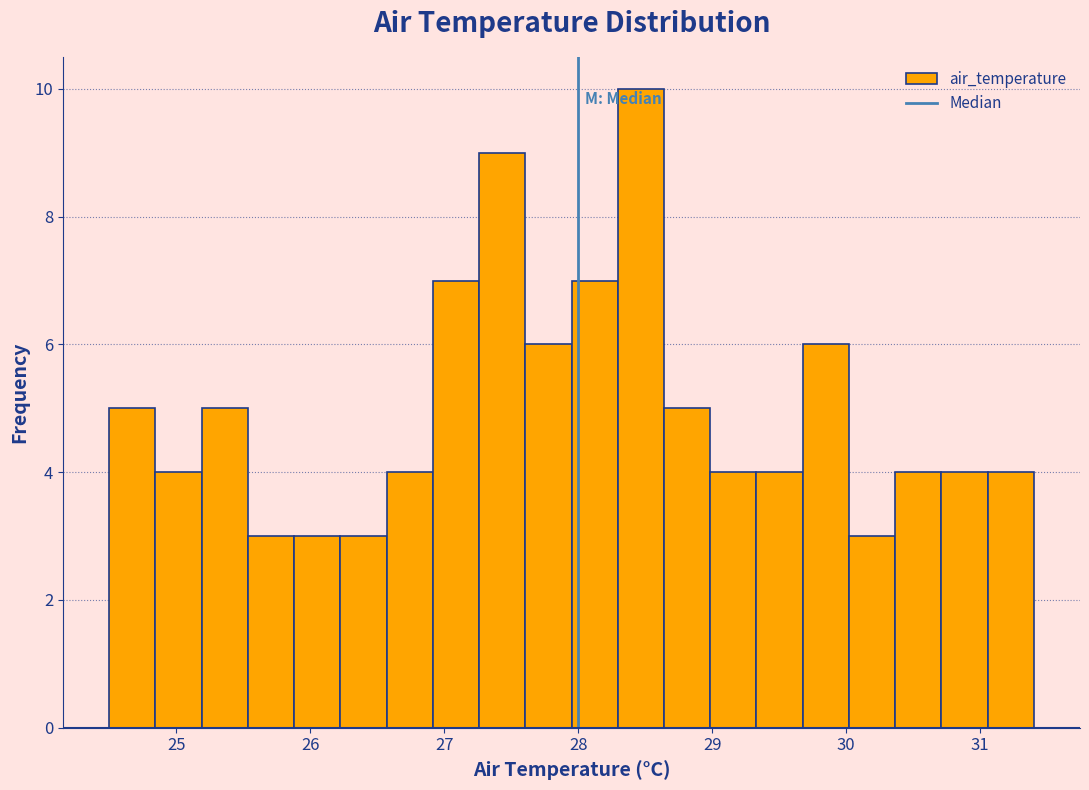

Read against the x-axis, roughly where is the centre of the tallest bar?

28.5